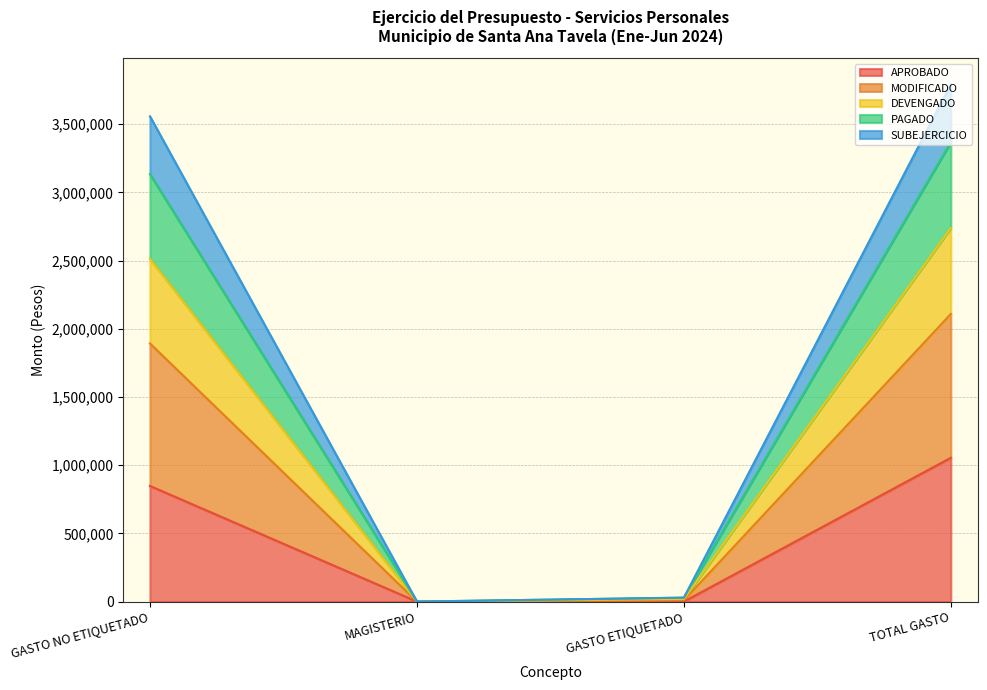

Is it true that SUBEJERCICIO equals 9600.0 at GASTO ETIQUETADO?

True